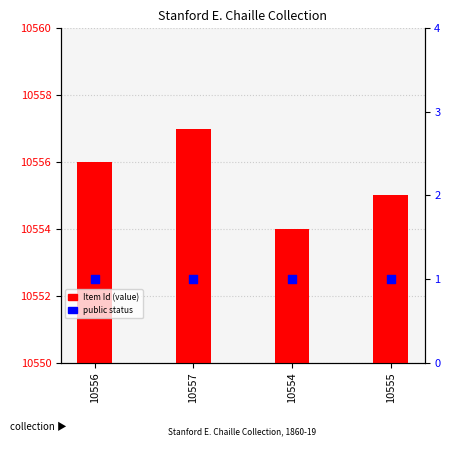

Which series reaches the minimum Y coordinate?

public